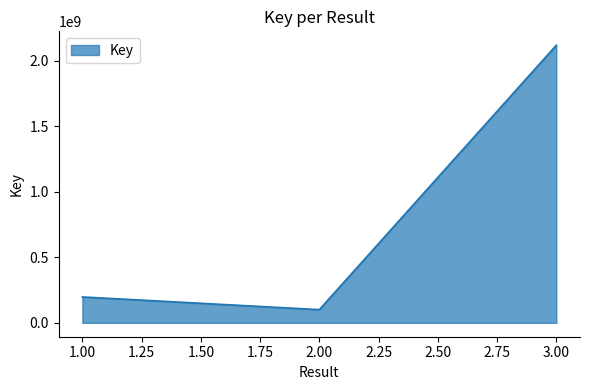

At which label is the value closest to 1110178201?

1.00